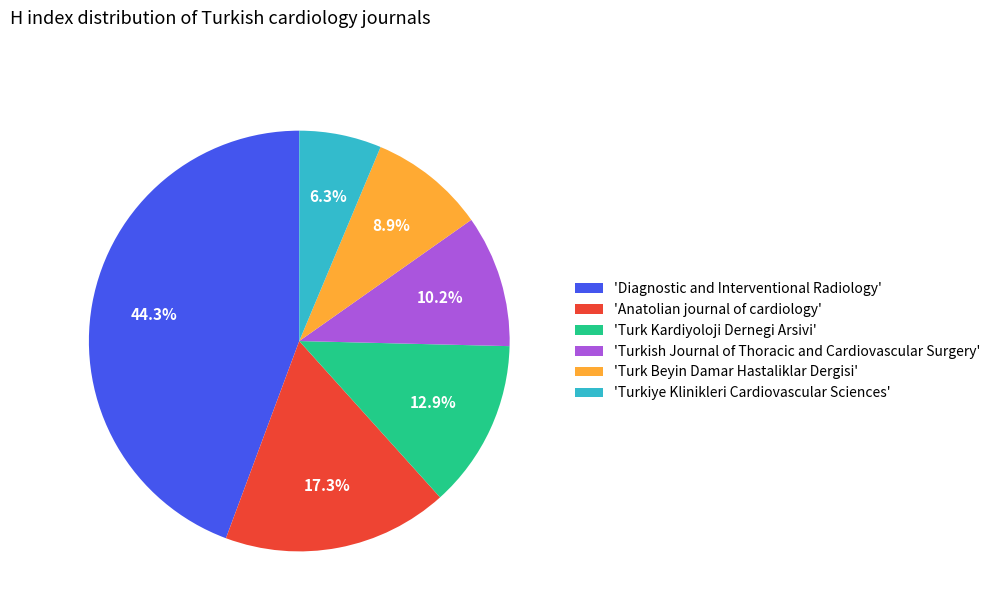

Does any single category account for the majority?

No